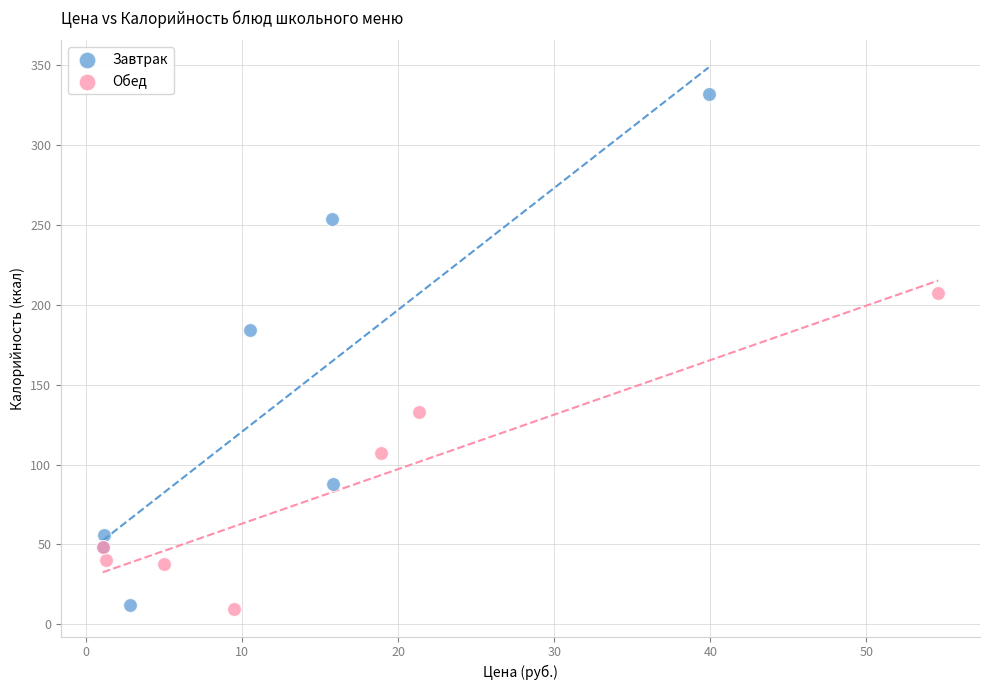

Which series has the widest spread of Y values?

Завтрак